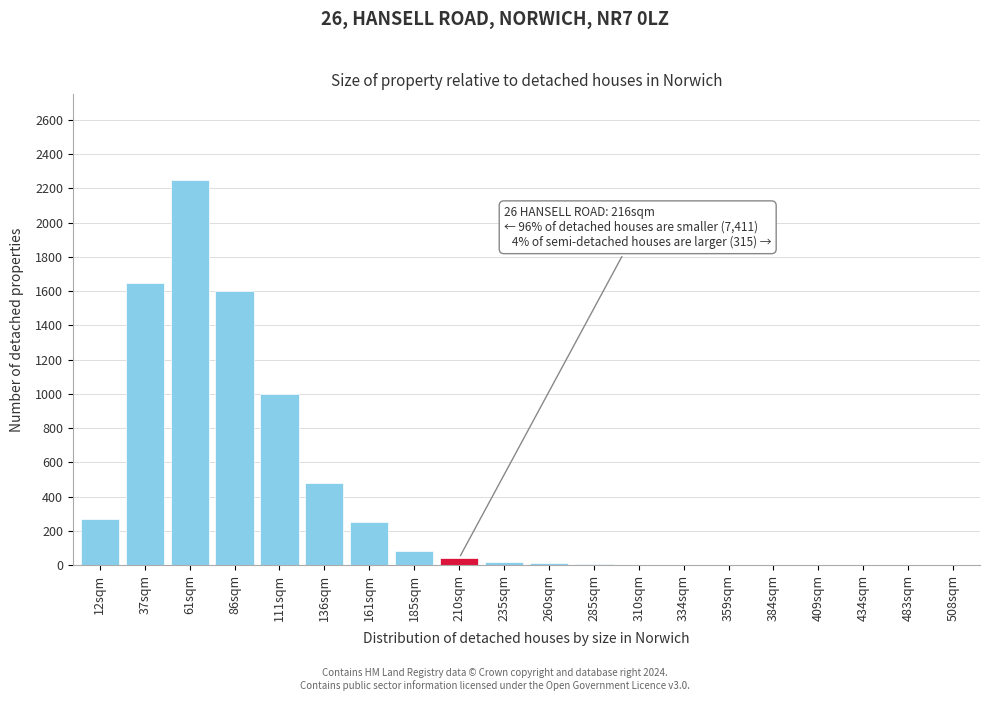

The value at 161sqm is 439. True or false?

False